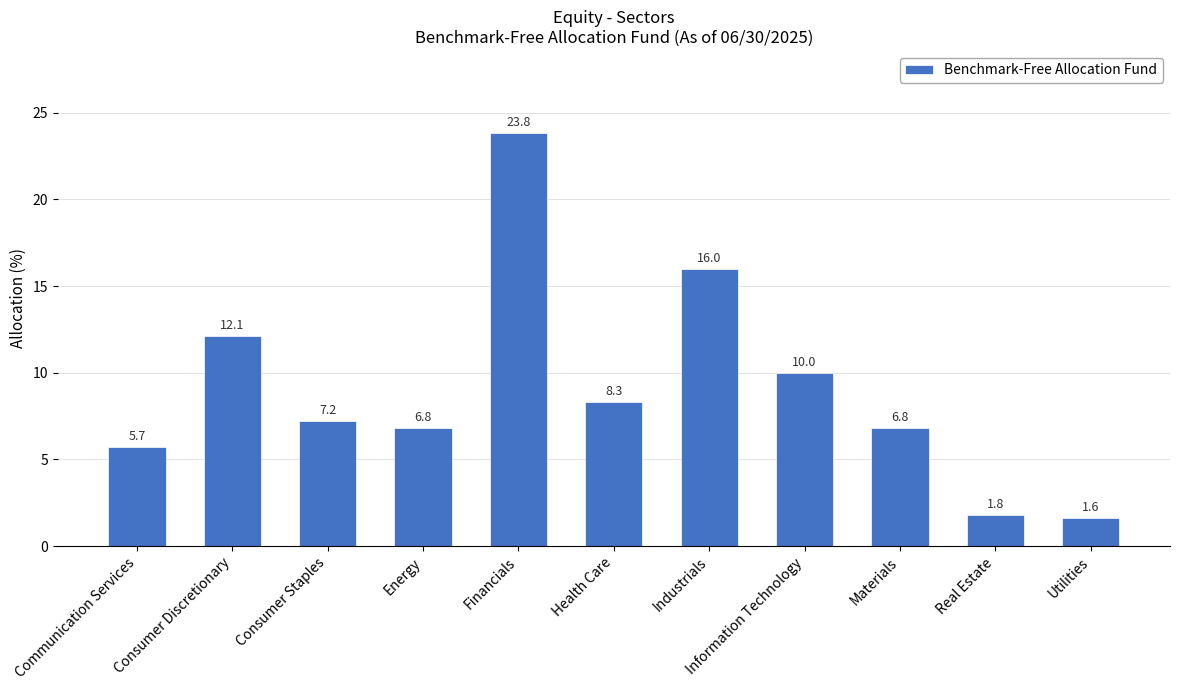

What is the ratio of the value at Energy to the value at Real Estate?

3.8